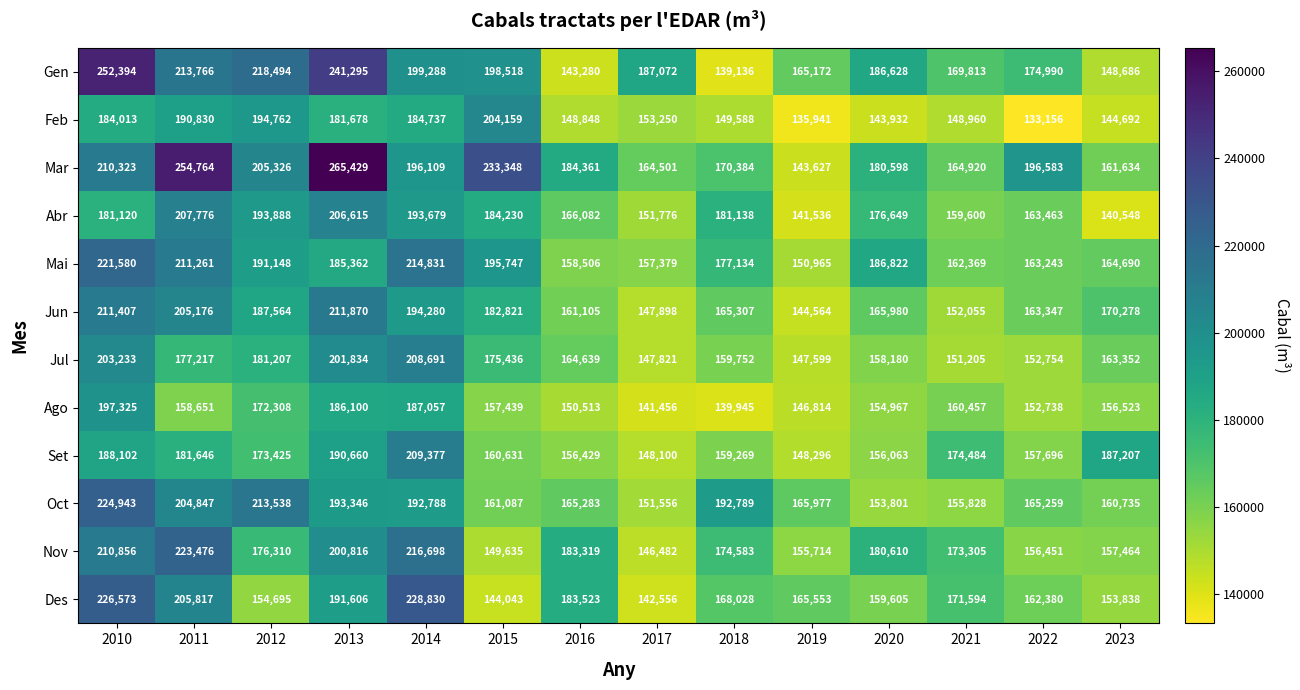

What is the greatest value displayed?

265429